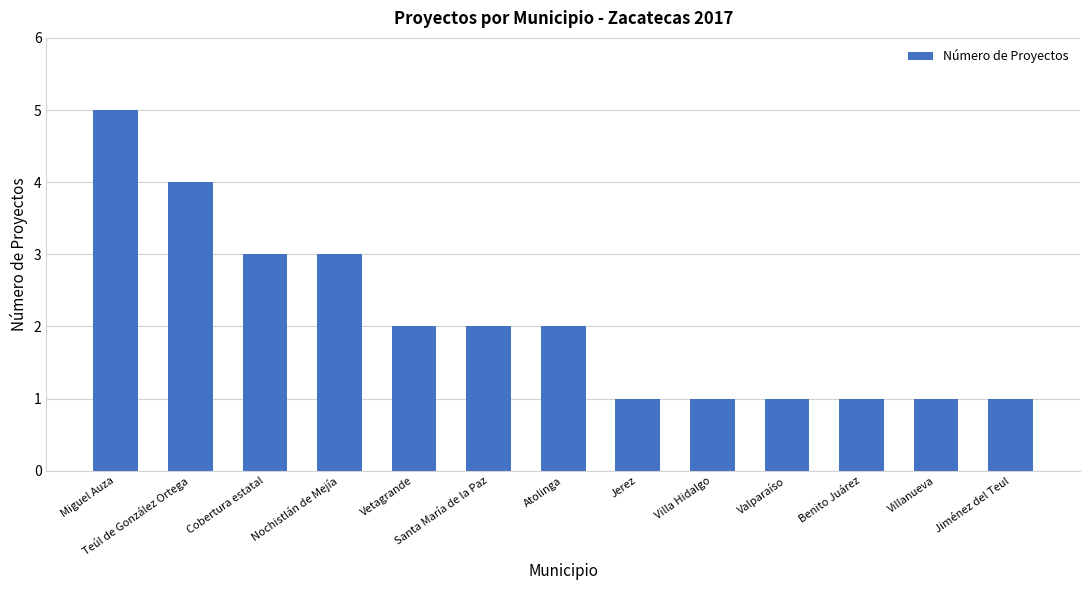

Reading right to left, transcribe all the data shown in this chart.

1	1	1	1	1	1	2	2	2	3	3	4	5